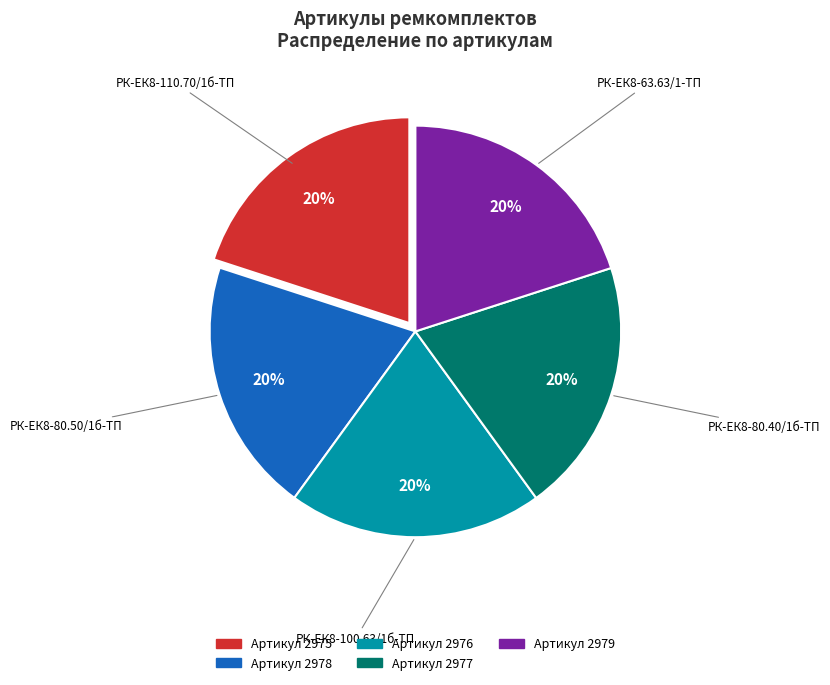

How many segments does this pie chart have?

5